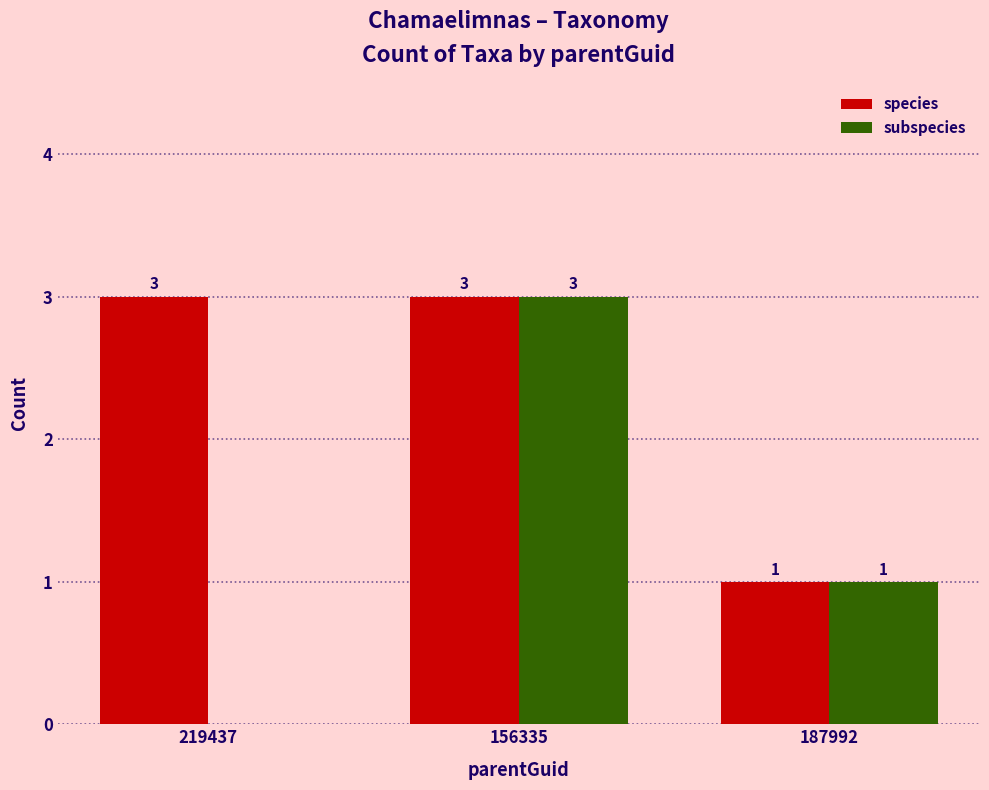

What is the total value across all series at 156335?

6